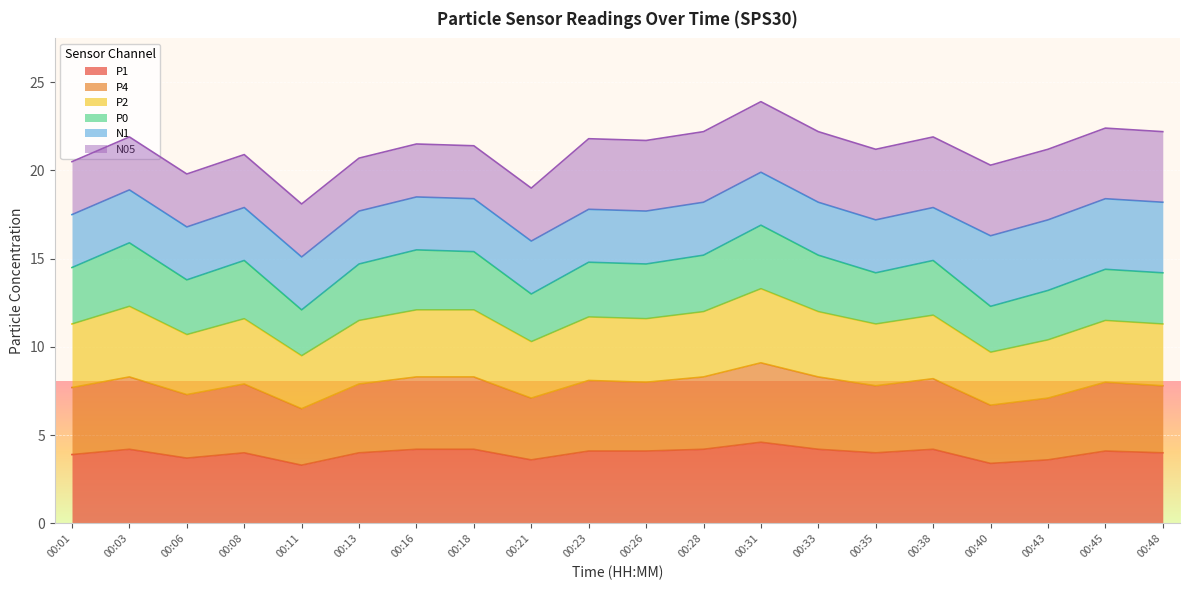

True or false: P1 and P2 intersect in this chart.

False